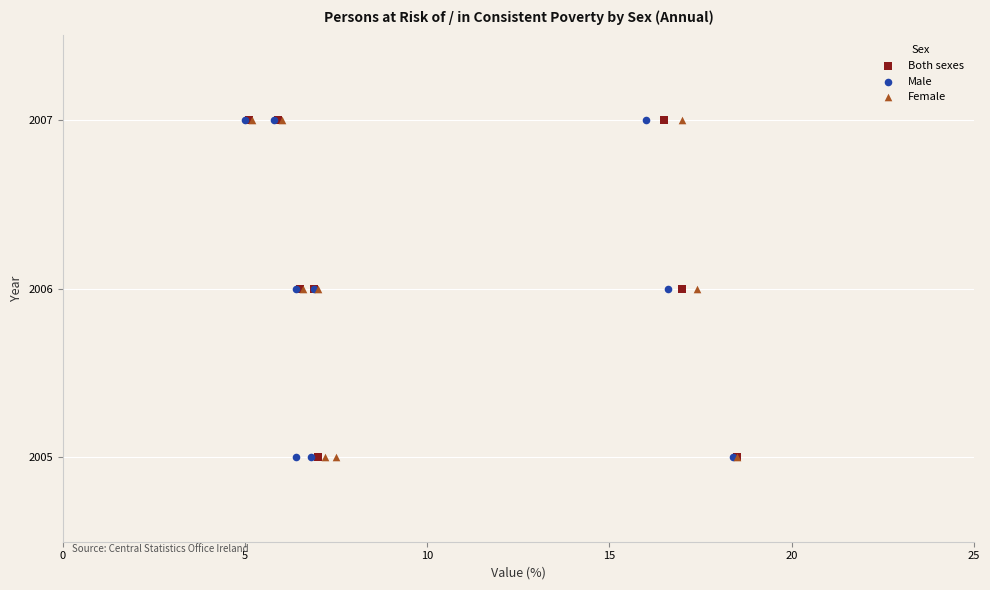

What are all the series names shown in the legend?

Both sexes, Male, Female